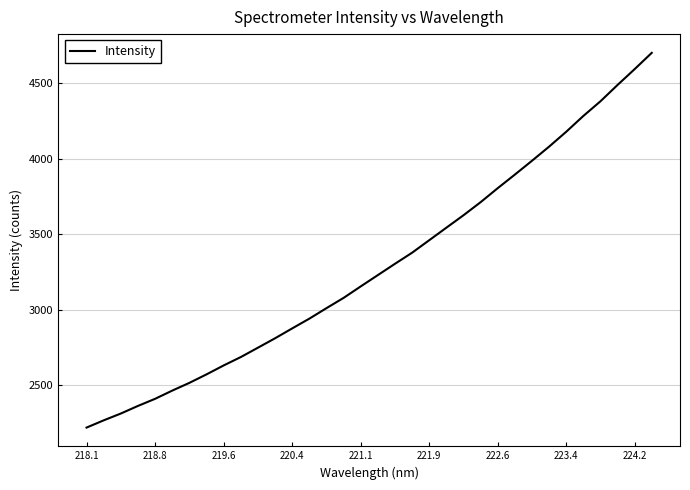

What is the smallest value displayed?

2219.1